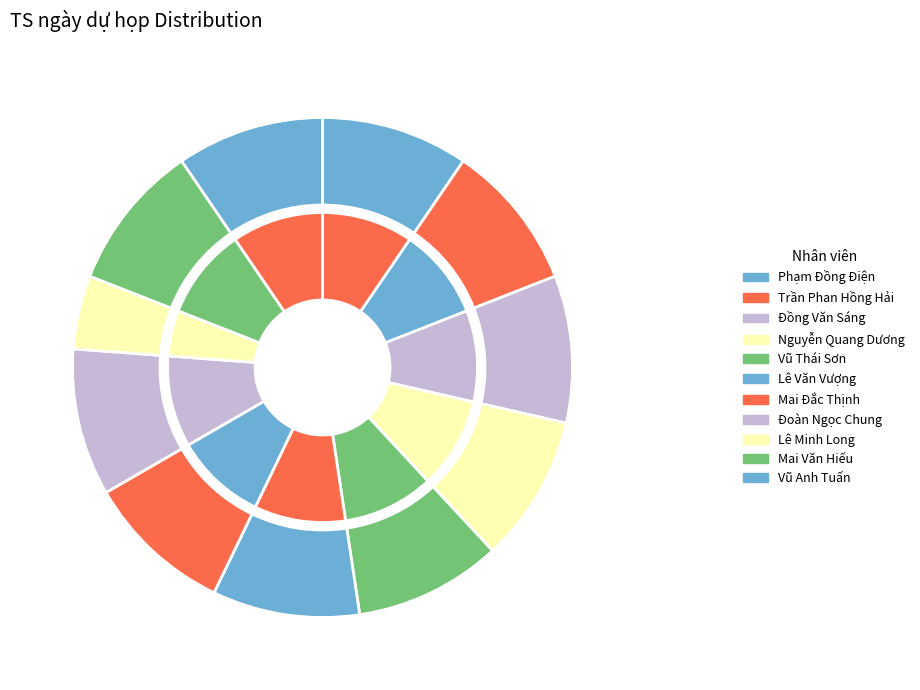

How many slices are in this pie chart?

11